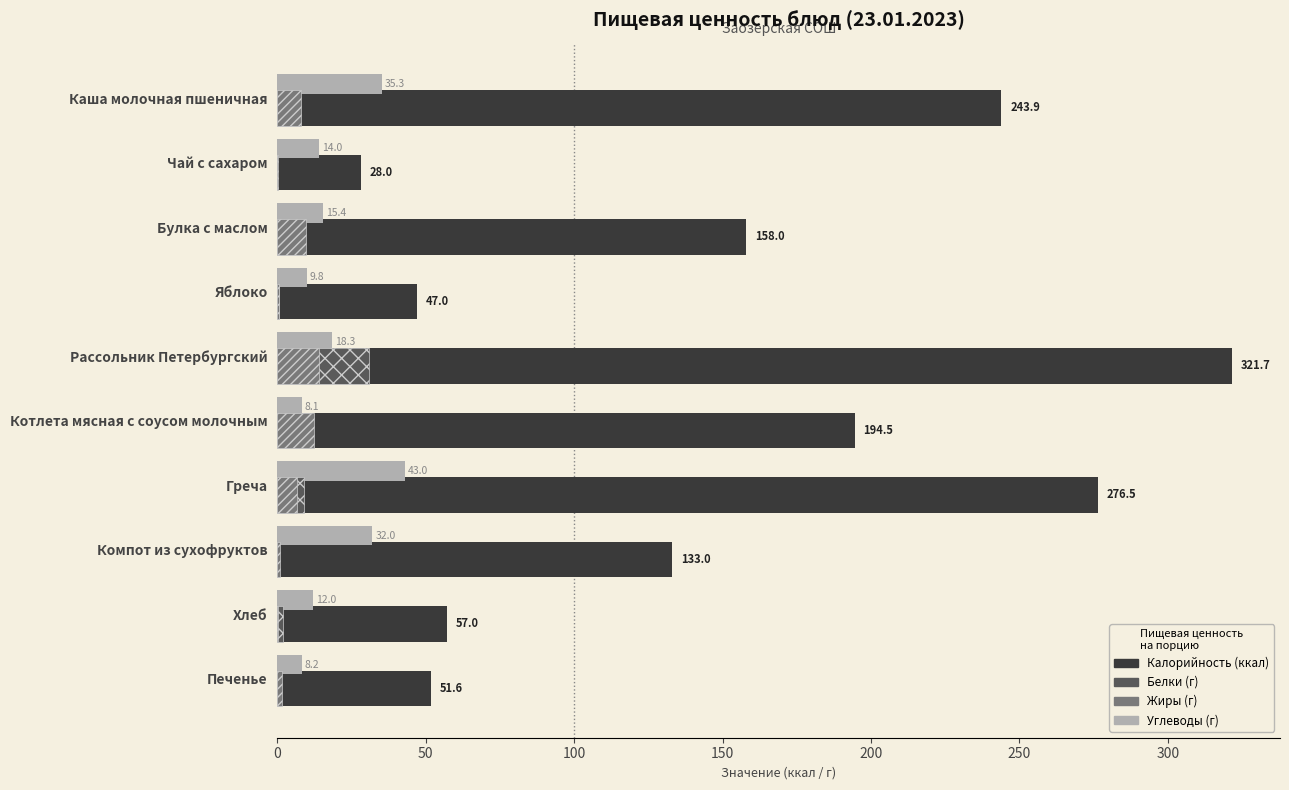

At which category is the sum across all series the highest?

Рассольник Петербургский